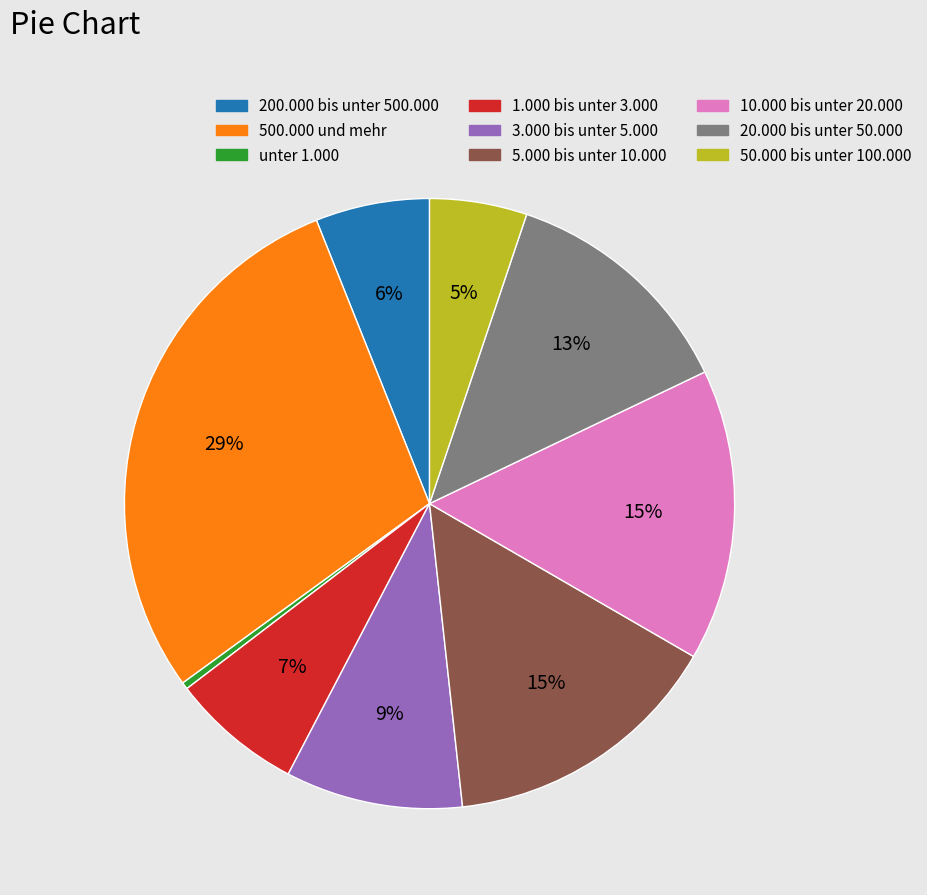

Between 1.000 bis unter 3.000 and 200.000 bis unter 500.000, which is larger?

1.000 bis unter 3.000